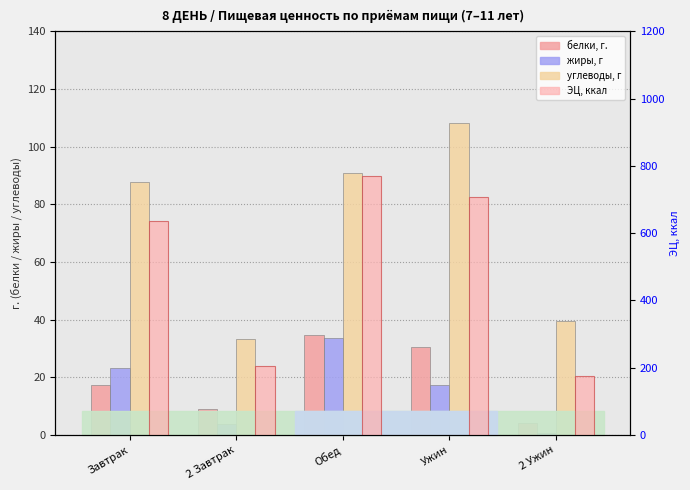

At which category is the sum across all series the highest?

Обед